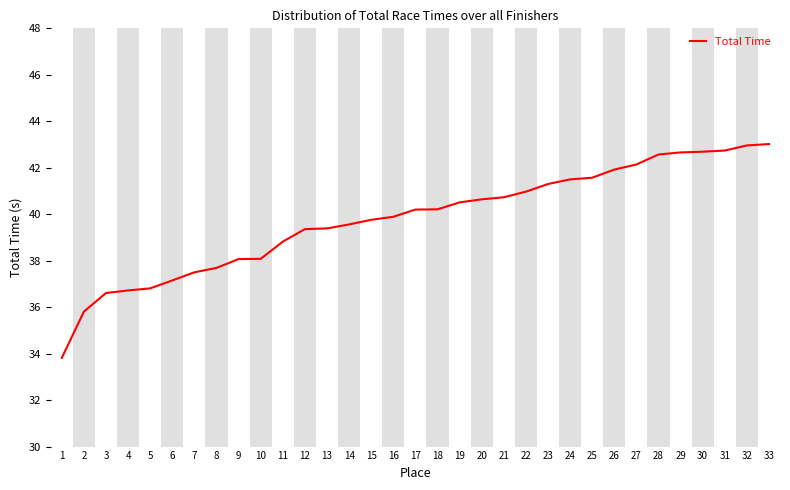

What is the difference between the maximum and minimum values?

9.2